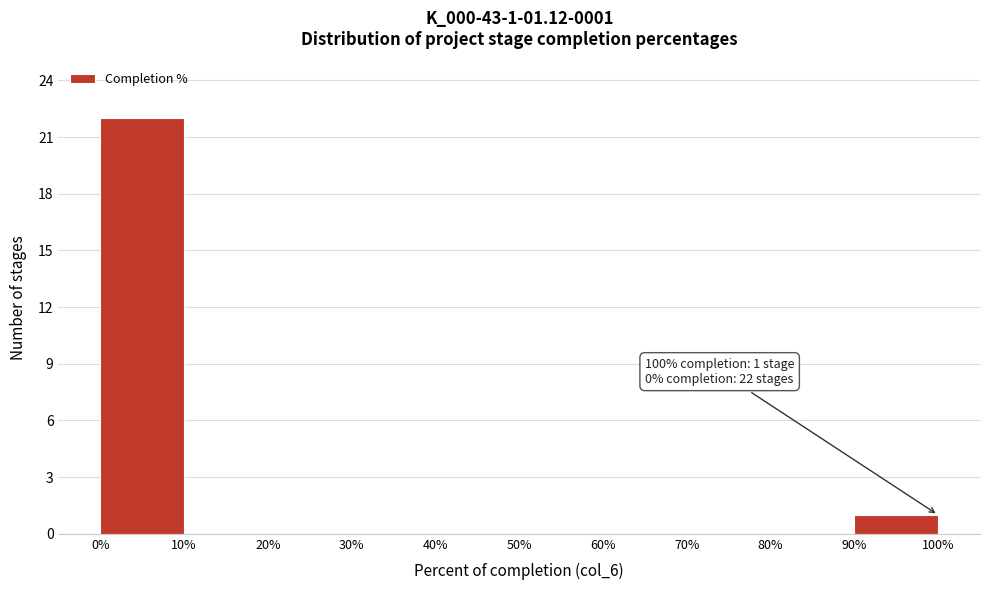

Over which range of the x-axis is the bar tallest?

0% to 10%